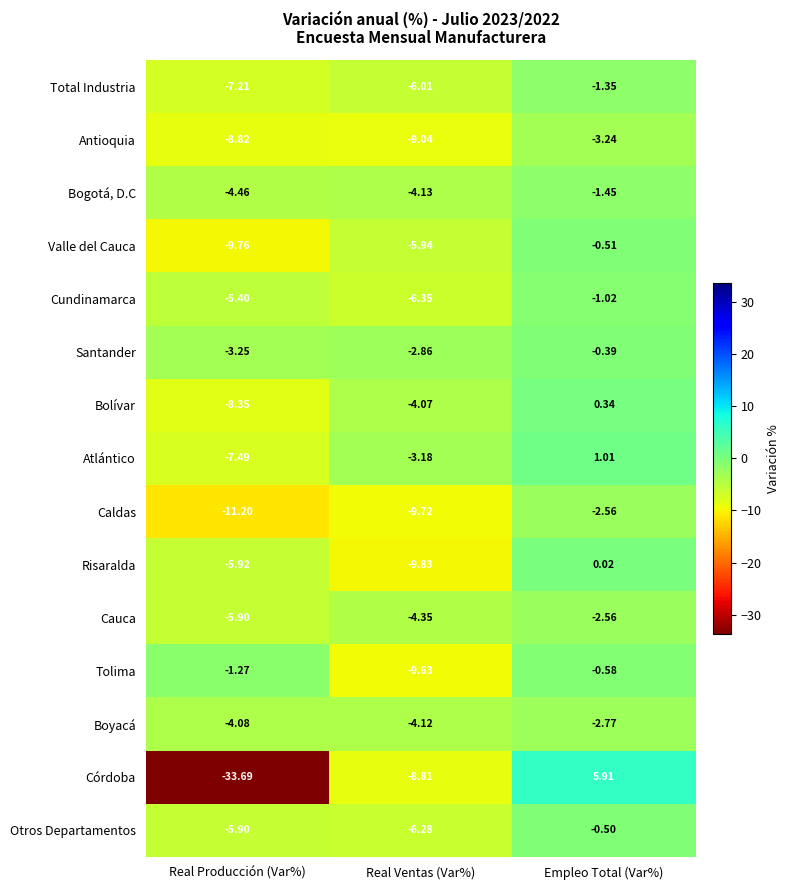

Where does the Cauca series first go above -4?

Empleo Total (Var%)